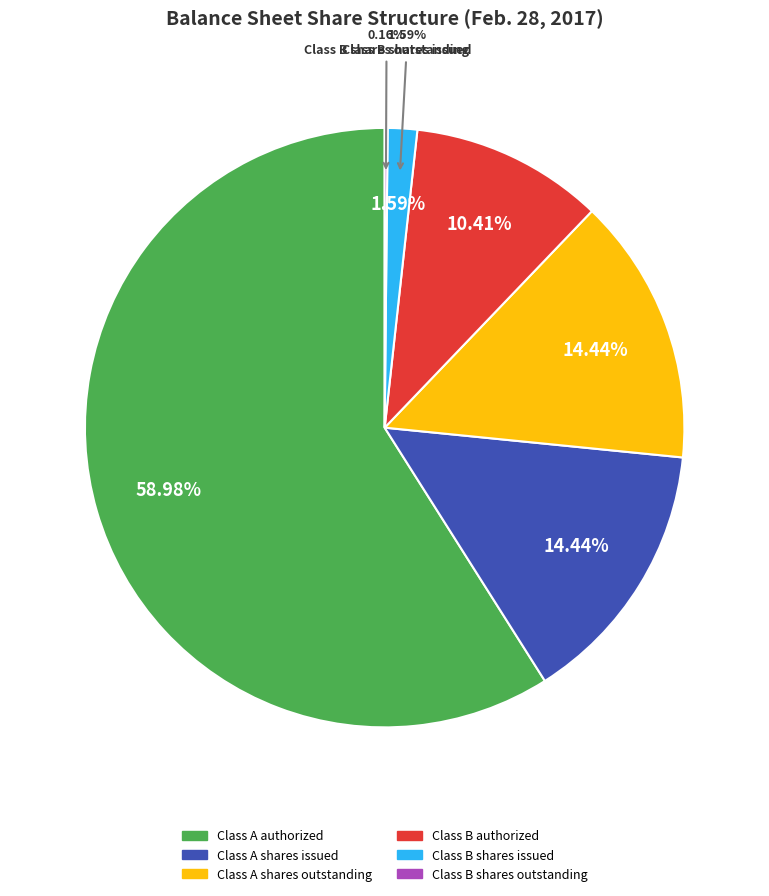

To the nearest percent, what is the average slice percentage?

17%